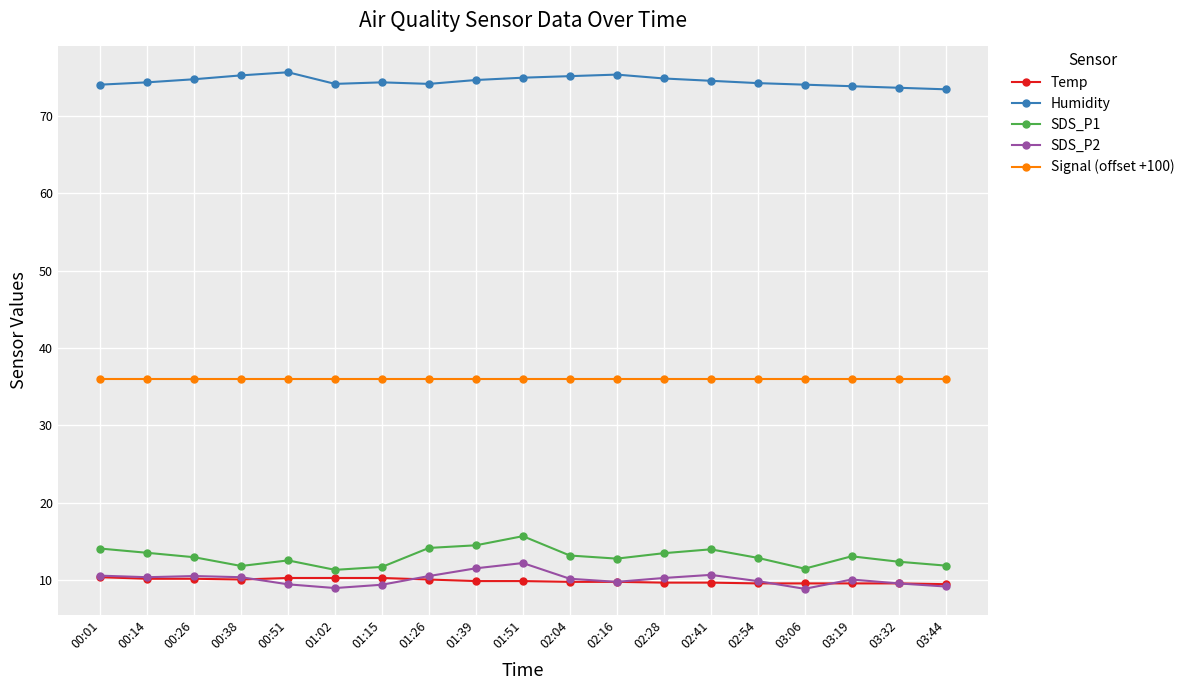

True or false: Humidity and Signal (offset +100) cross at least once.

False